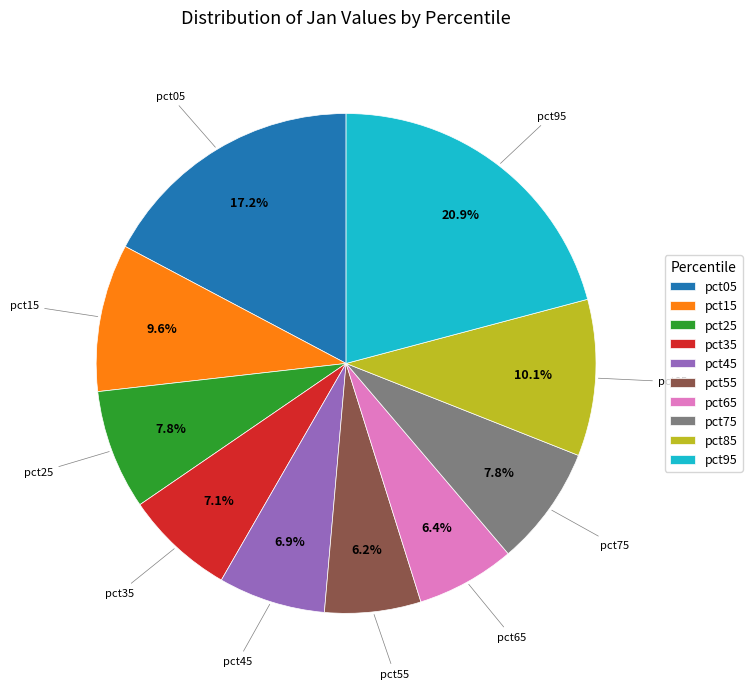

Combined, do pct05 and pct65 account for over 50%?

No